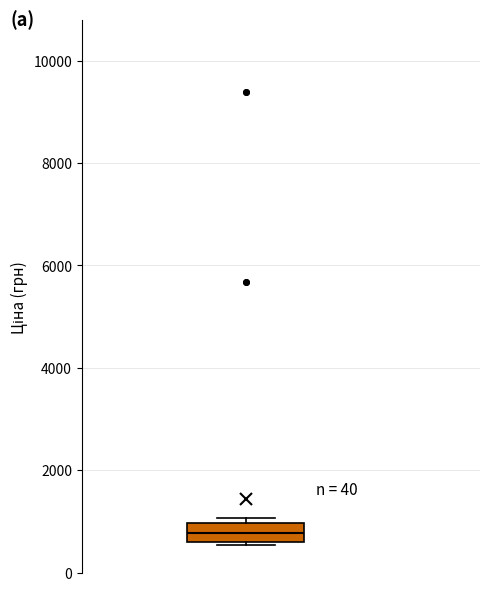

Read this box plot against the y-axis: the position of the median line, the range covered by the box, and the ends of both whiskers. The values are not printed on the chart, so give them approximately, as read against the axis.

median 800, box 600 to 1000, whiskers 600 to 1000 (just above the box's upper edge)